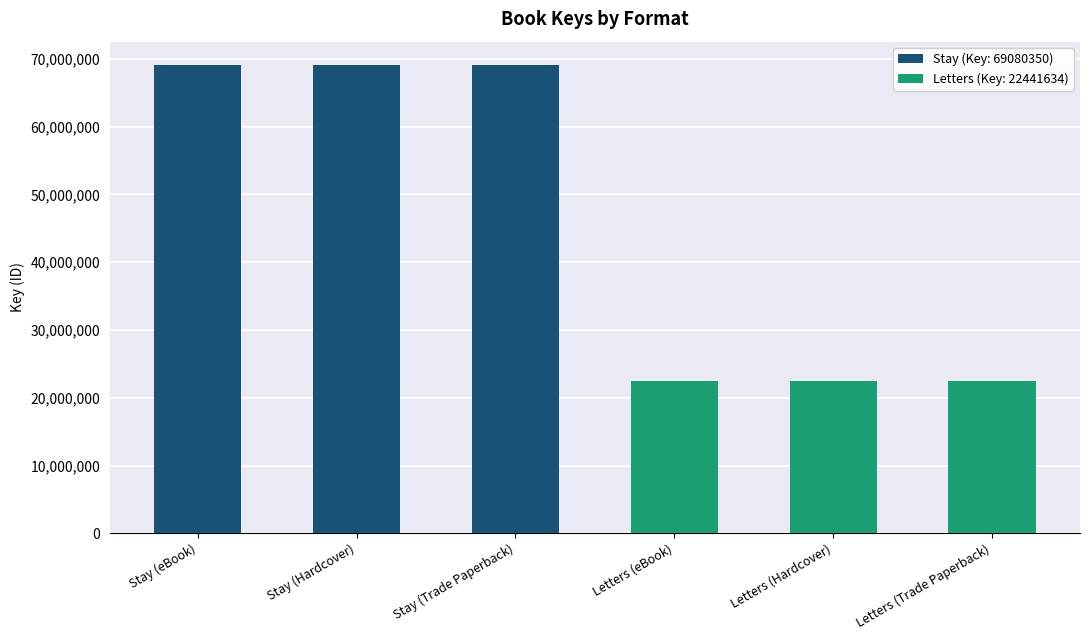

What is the label of the 6th bar from the left?

Letters (Trade Paperback)